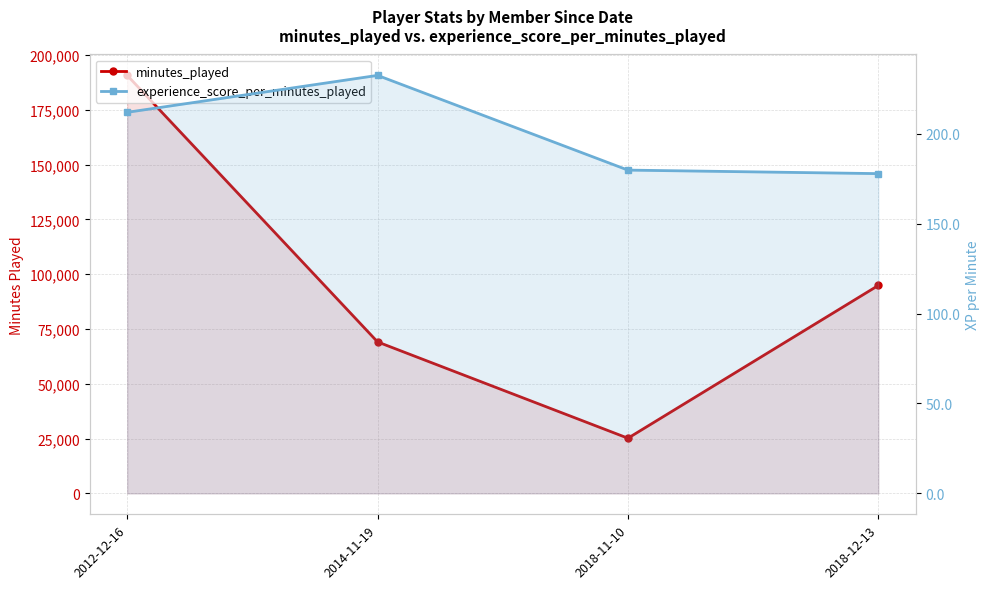

Reading left to right, extract all data points from this chart.

minutes_played: 2012-12-16=190745.0	2014-11-19=69125.0	2018-11-10=25183.0	2018-12-13=94894.0
experience_score_per_minutes_played: 2012-12-16=211.9	2014-11-19=232.4	2018-11-10=179.8	2018-12-13=177.8